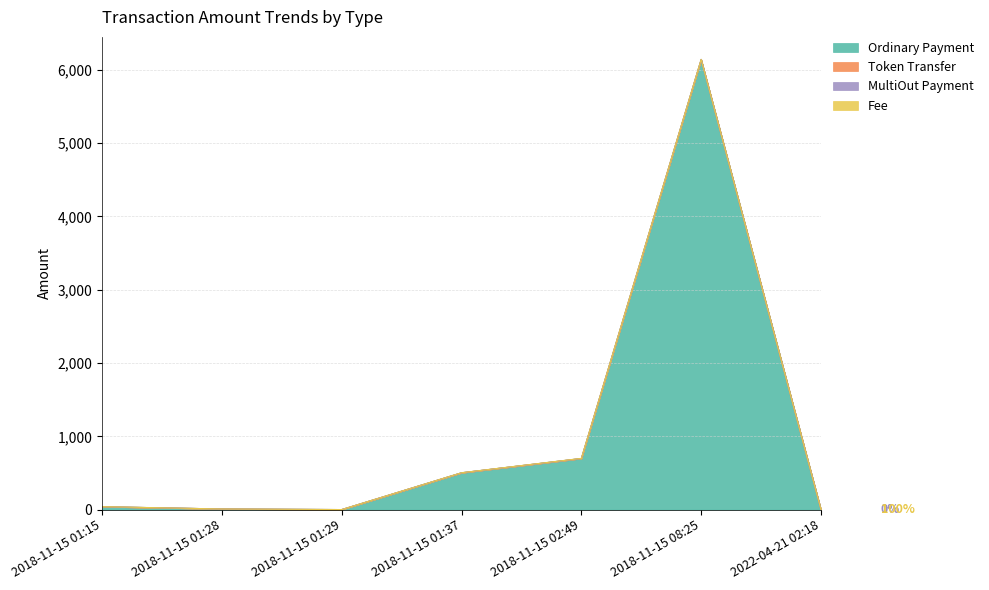

Between which two adjacent categories do Fee and Ordinary Payment first intersect?

2018-11-15 01:28 and 2018-11-15 01:29